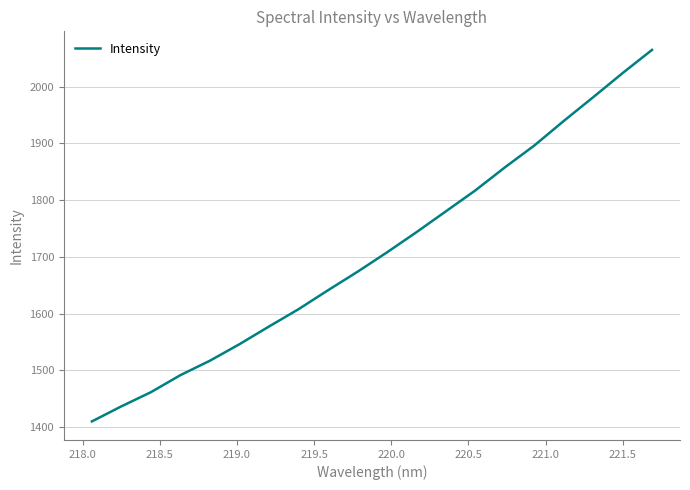

Reading left to right, extract all data points from this chart.

1409.7	1436.3	1461.2	1491.3	1516.7	1545.8	1576.9	1607.4	1640.8	1673.4	1707.6	1743.2	1780.0	1816.9	1857.4	1896.0	1939.3	1981.2	2023.8	2064.8